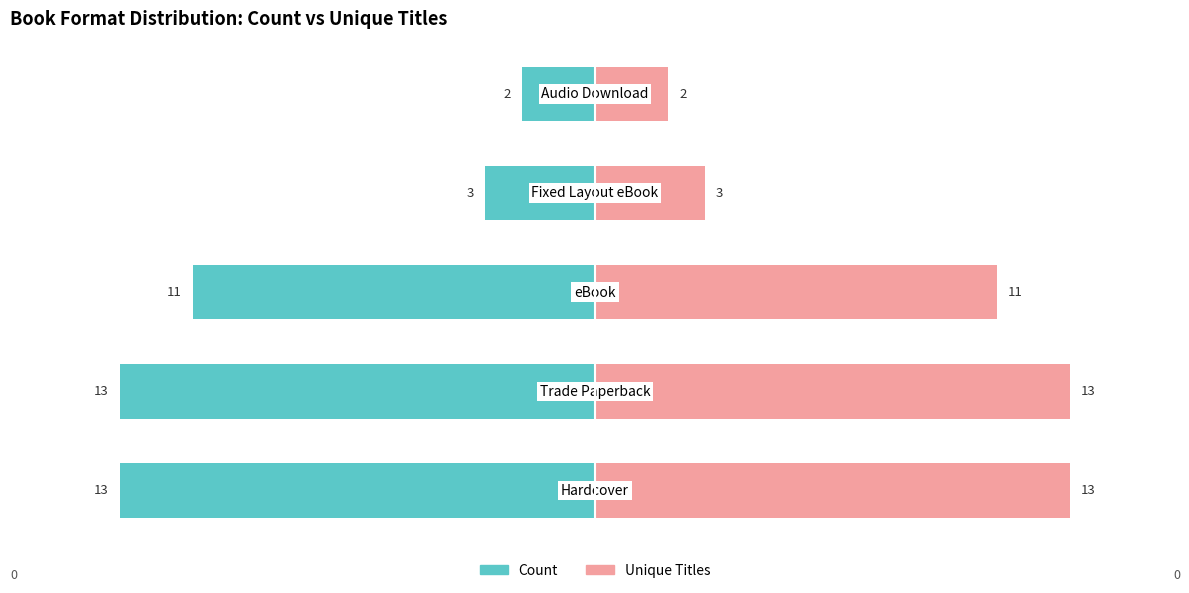

The Count series shows -15 at −10. True or false?

False